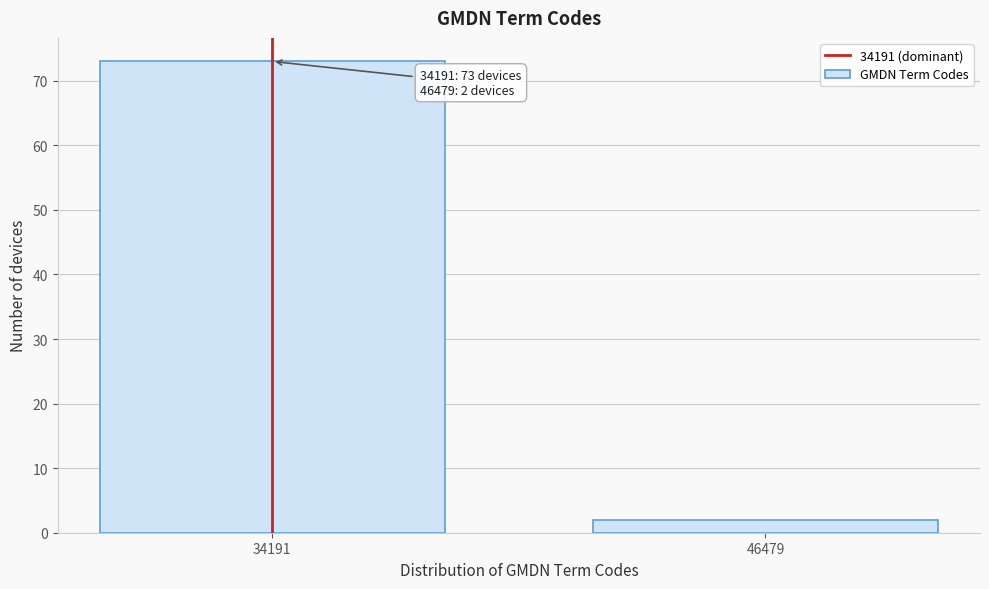

Reading left to right, extract all data points from this chart.

73	2